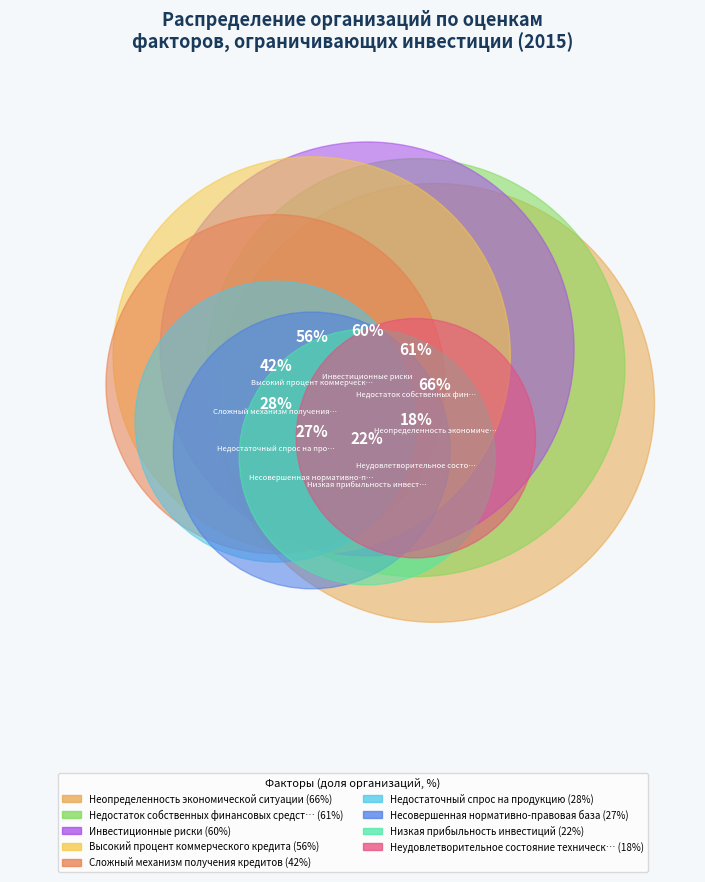

What portion of the pie excludes Несовершенная нормативно-правовая база?

92.9%